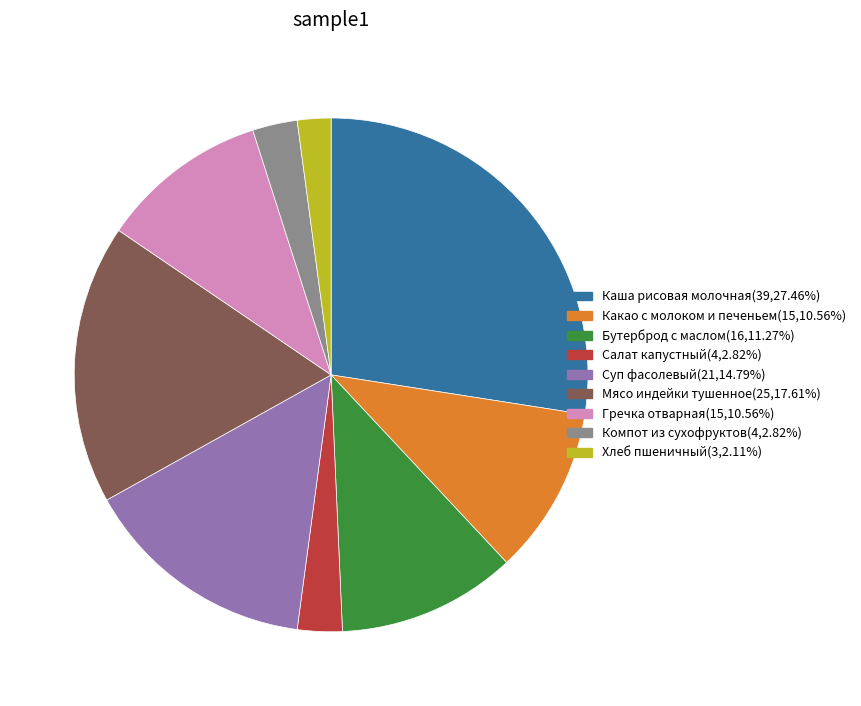

Does Хлеб пшеничный account for over 50% of the chart?

No